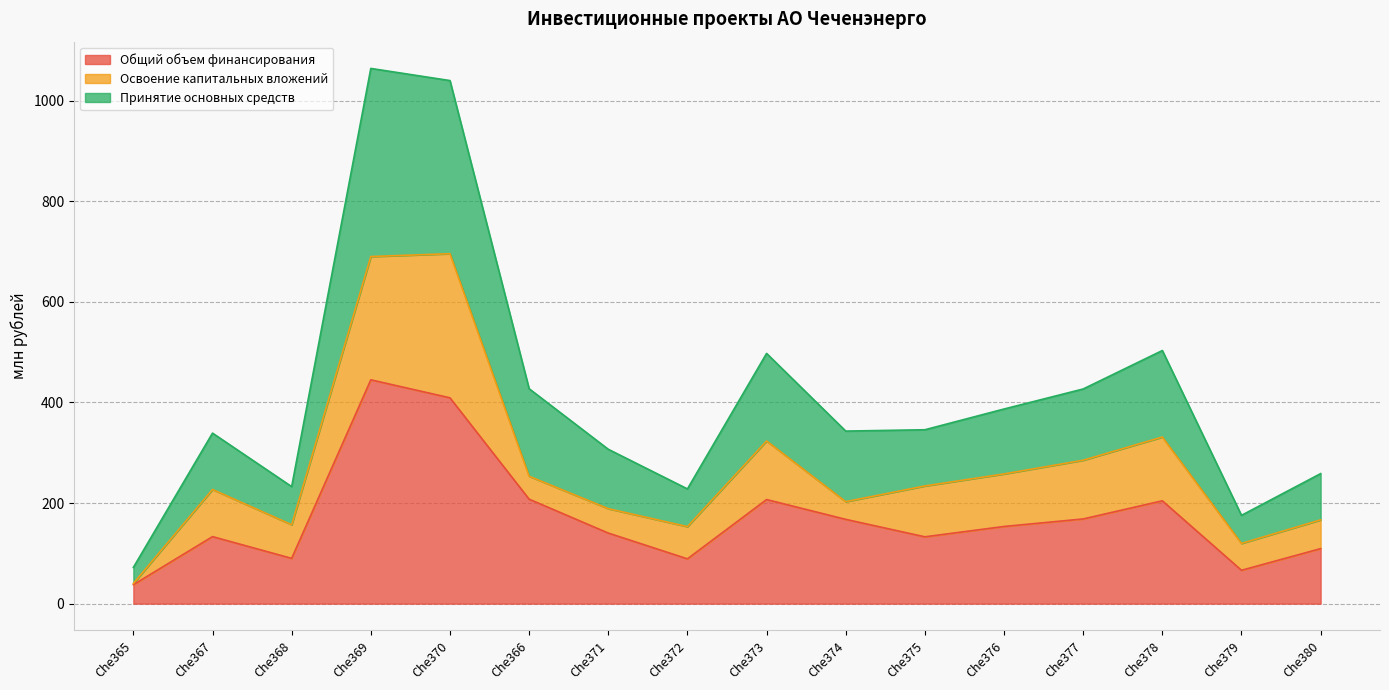

How many categories are shown in the chart?

16